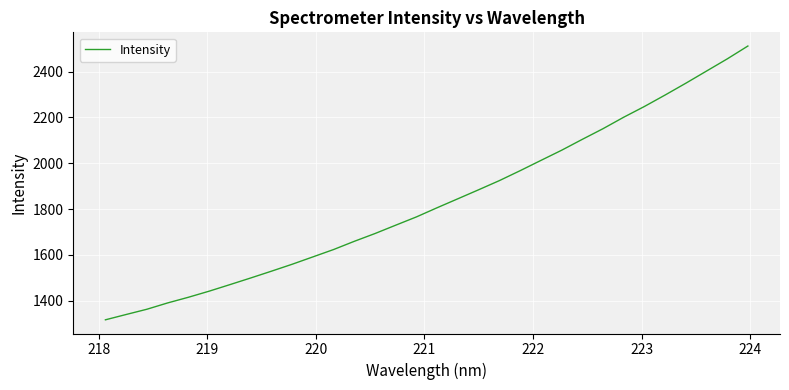

What is the greatest value displayed?

2511.2